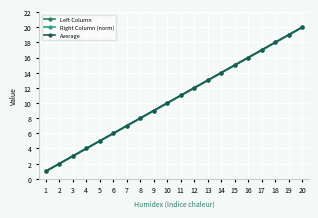

Which series has the widest spread of values?

Left Column